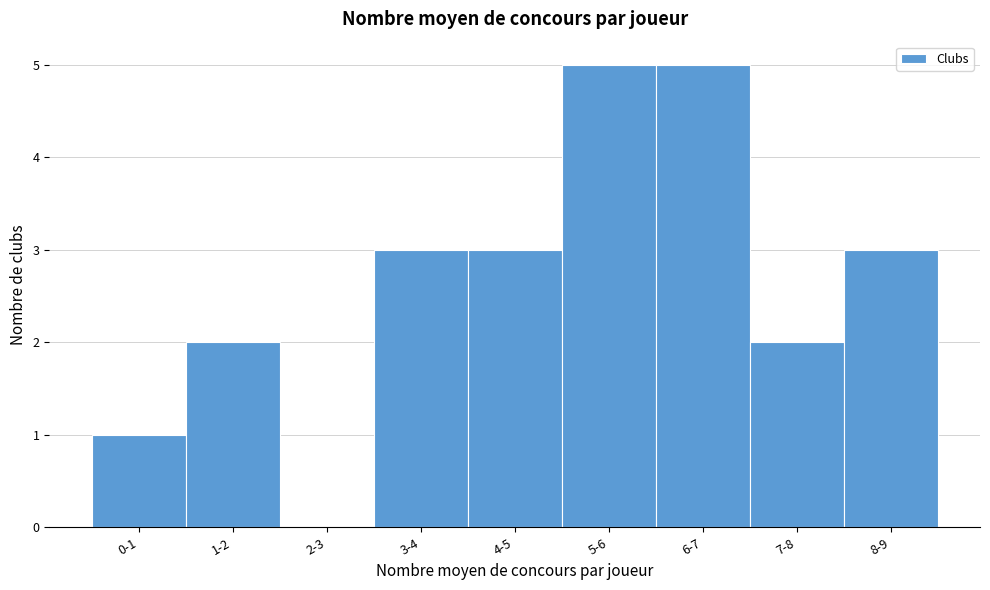

Reading right to left, extract all data points from this chart.

8-9=3	7-8=2	6-7=5	5-6=5	4-5=3	3-4=3	2-3=0	1-2=2	0-1=1